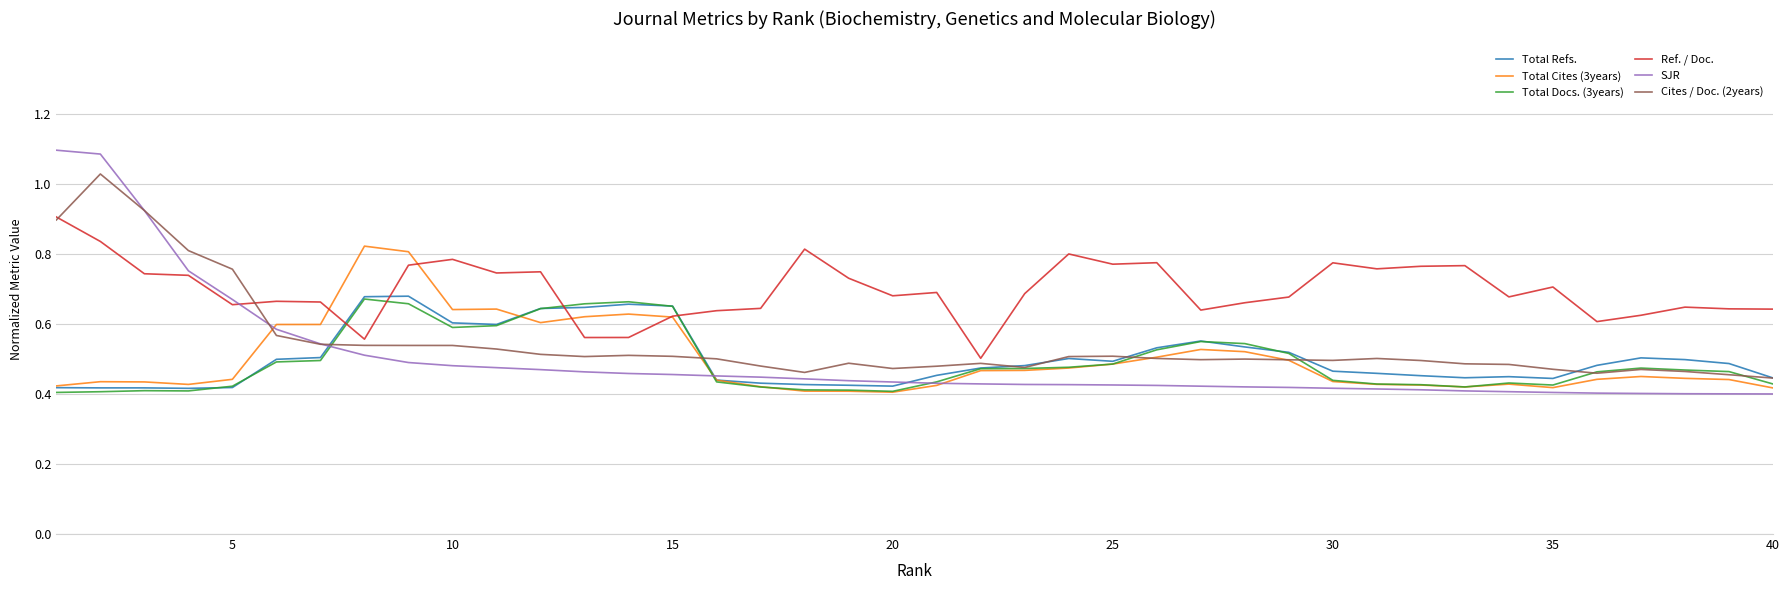

Which series has the largest total across all categories?

Ref. / Doc.